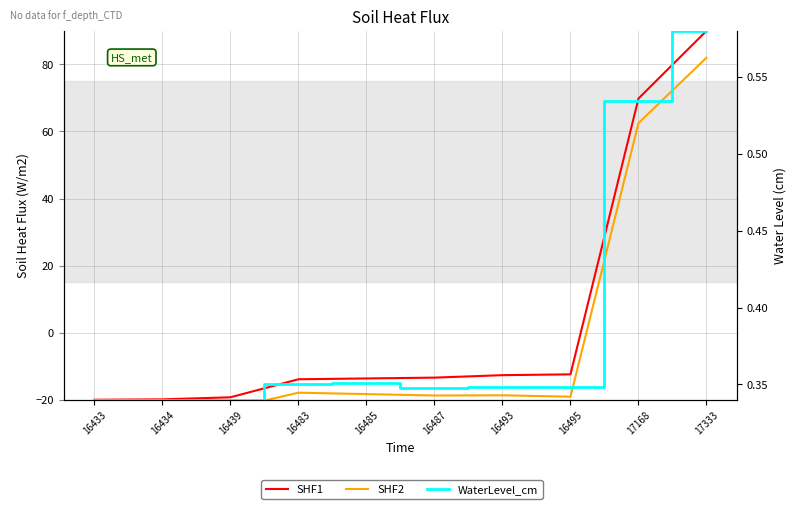

How many distinct data groups are displayed?

3